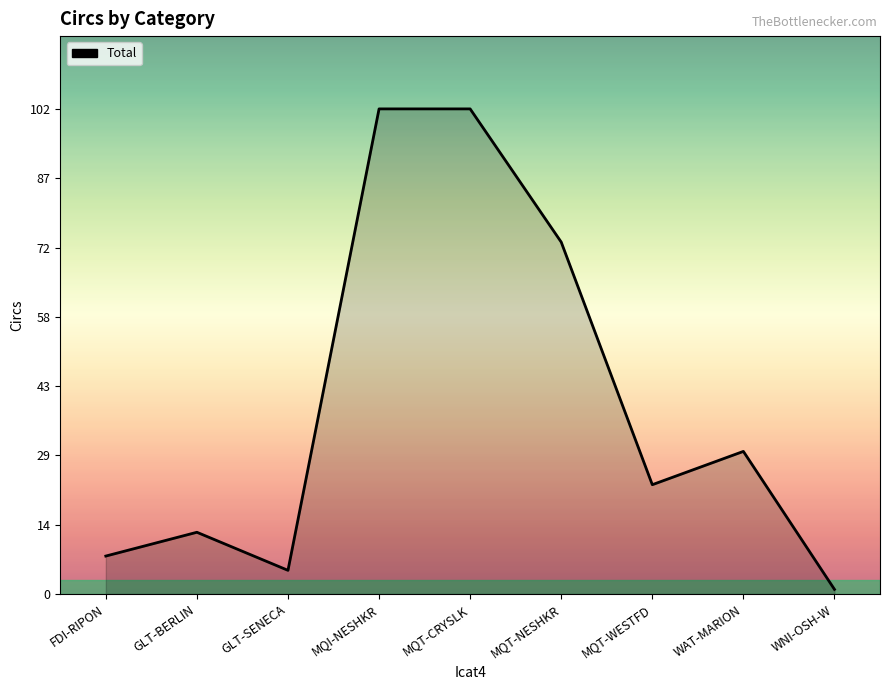

What is the change in value from WAT-MARION to WNI-OSH-W?

-29